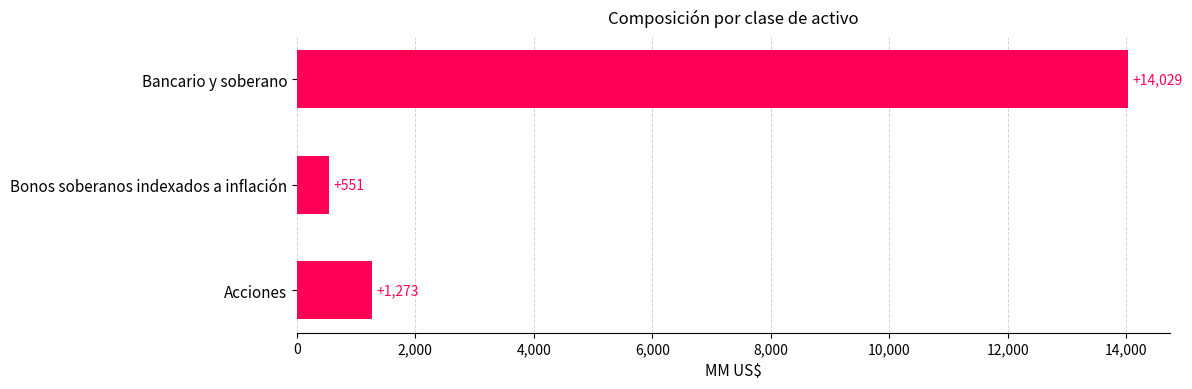

Is it true that the value at Bonos soberanos indexados a inflación is 551.1?

True